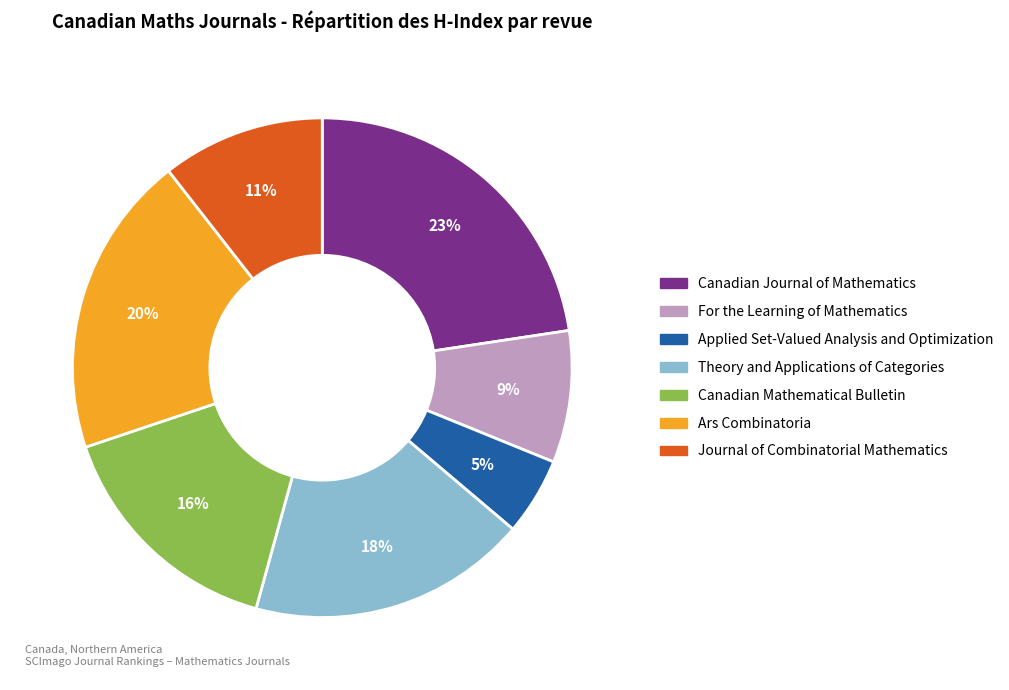

To the nearest percent, what is the average slice percentage?

14%